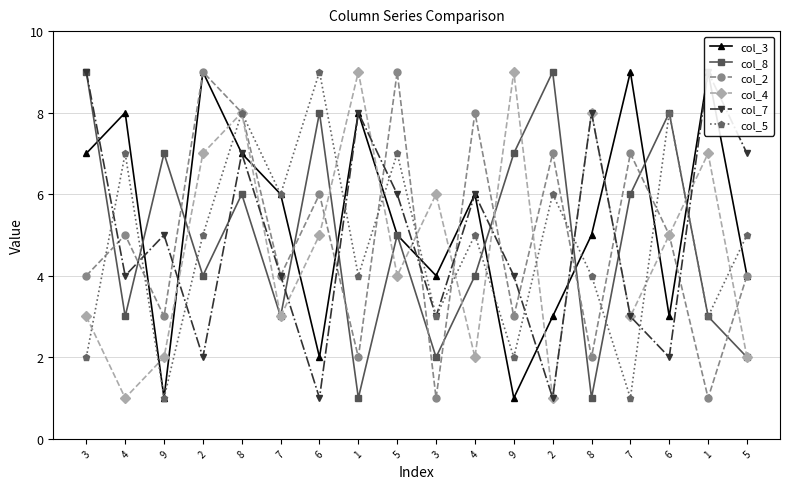

How many times do col_4 and col_5 cross each other?

12